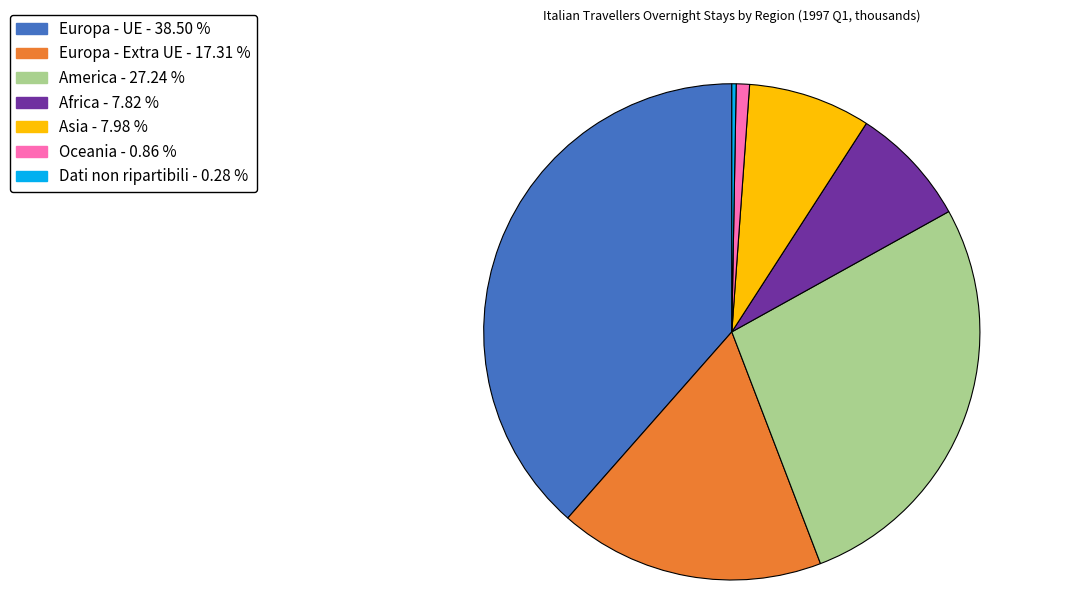

Does any single category account for the majority?

No